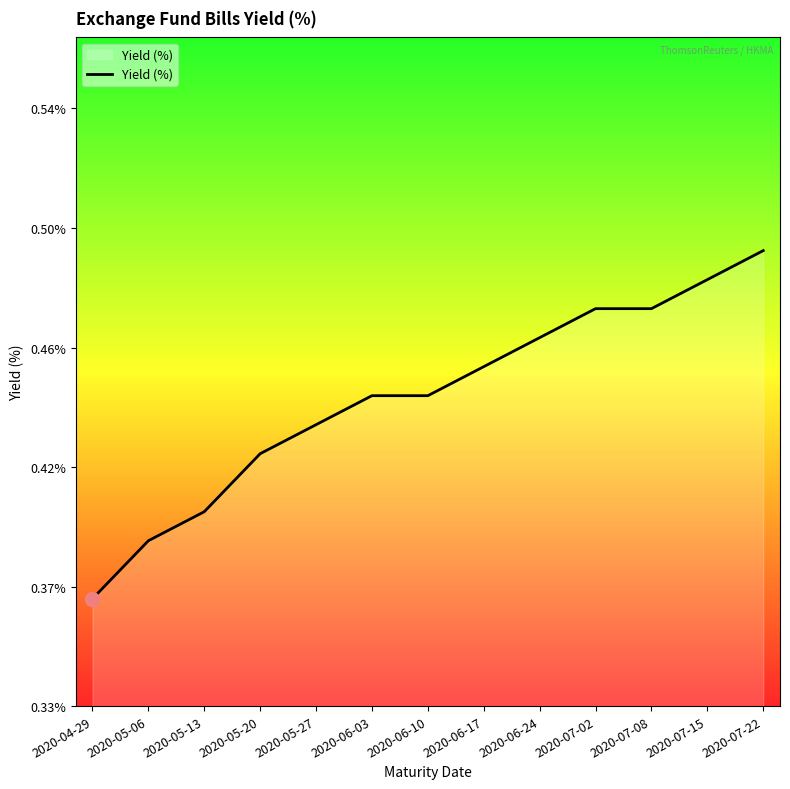

What is the value of the 2nd point from the left?

0.4